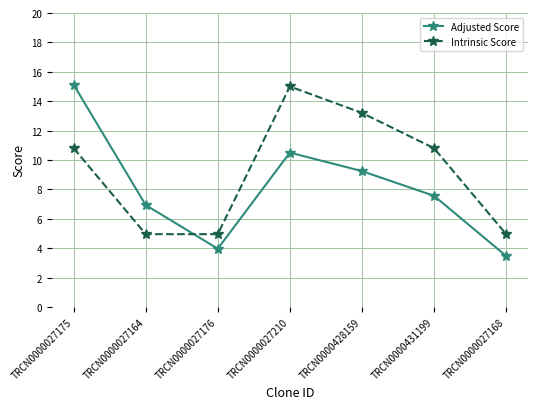

Rank the categories by Adjusted Score value from lowest to highest.

TRCN0000027168, TRCN0000027176, TRCN0000027164, TRCN0000431199, TRCN0000428159, TRCN0000027210, TRCN0000027175